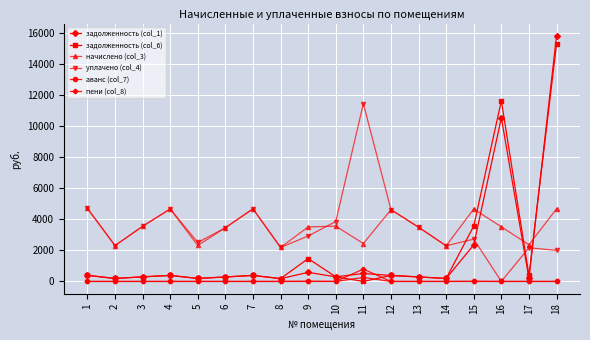

Does the chart display data point markers on the line(s)?

Yes